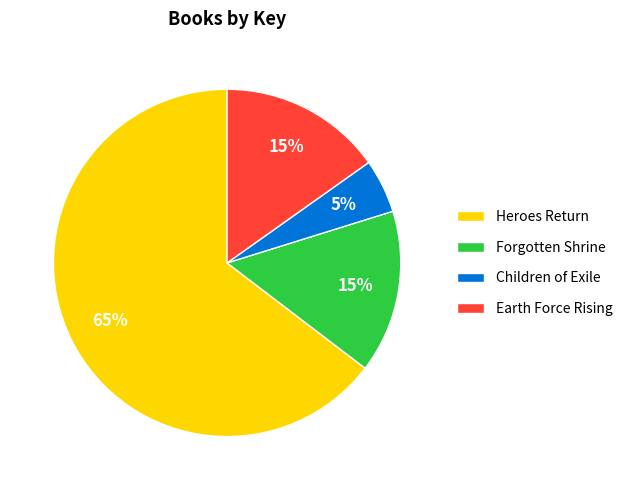

To the nearest percent, what portion does Forgotten Shrine represent?

15%